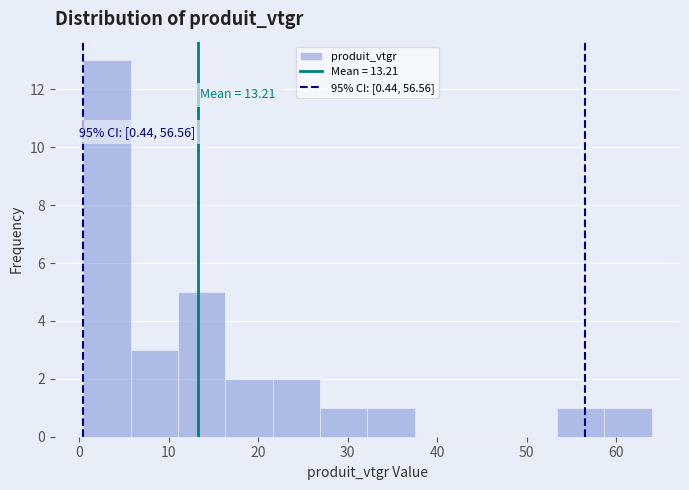

Which range on the x-axis has the tallest bar?

0 to 6